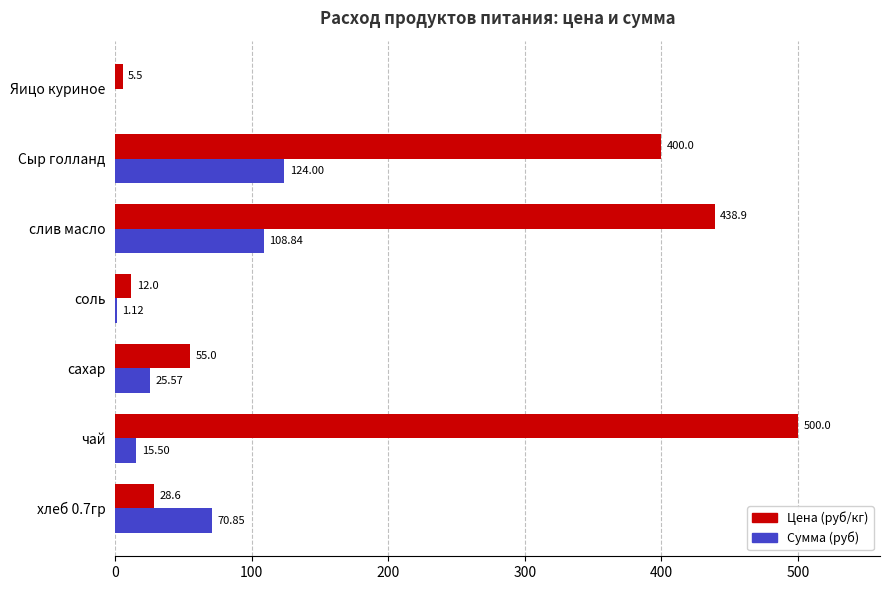

Which series changed the most between сахар and Сыр голланд?

Цена (руб/кг)